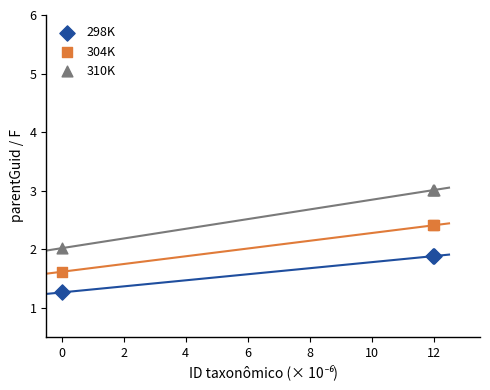

Which series contains the lowest Y value?

298K